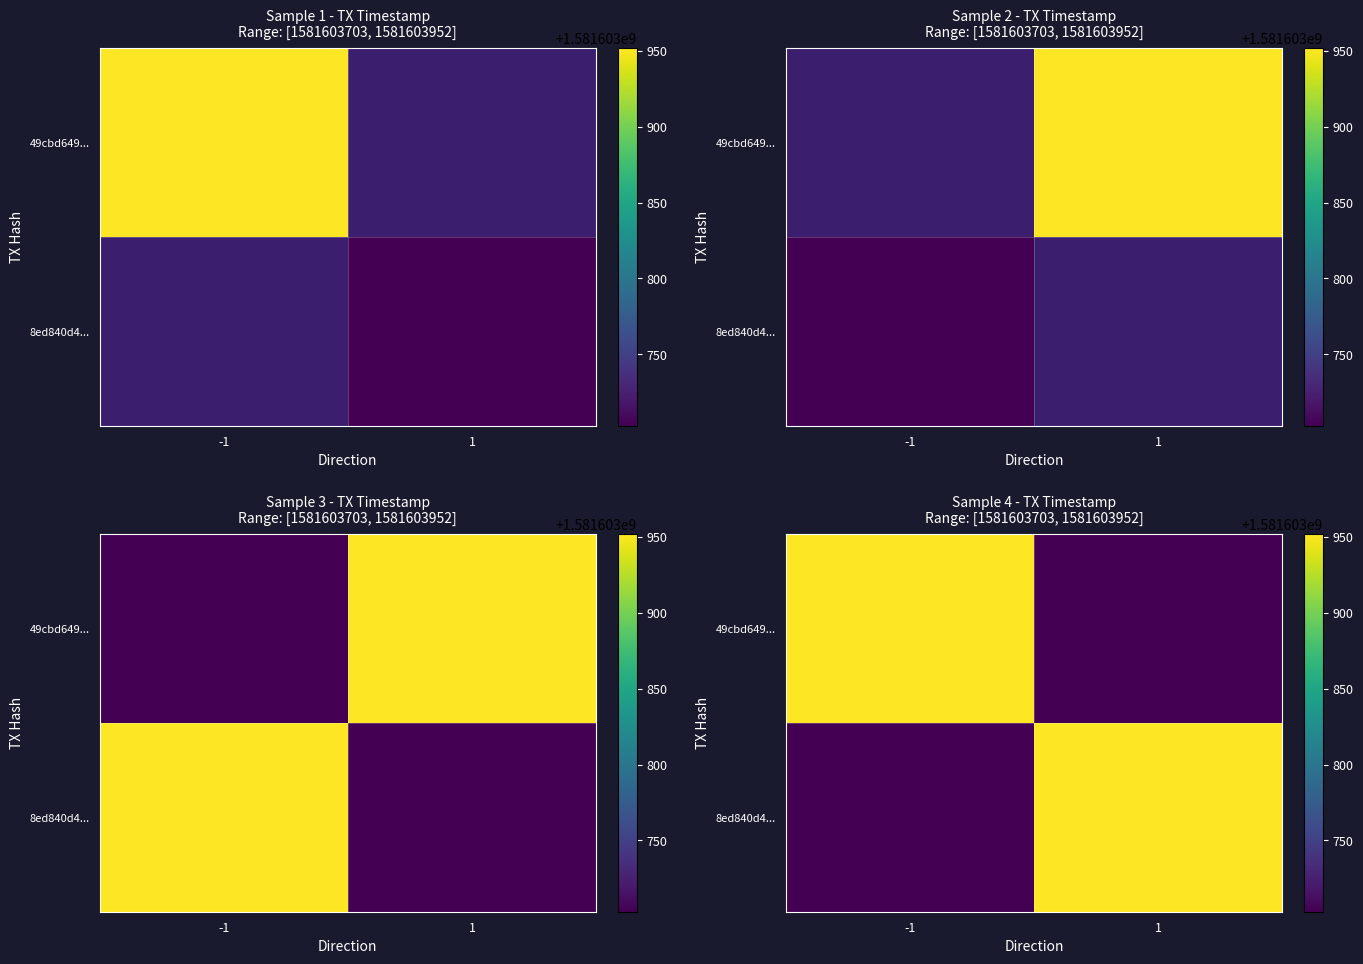

Which has a higher value, value or direction?

value